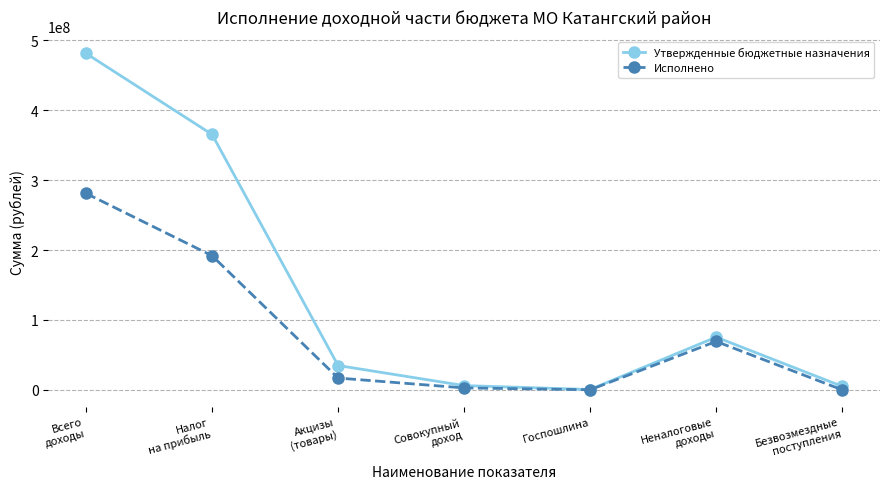

Which category has the highest value in the Исполнено series?

Всего
доходы